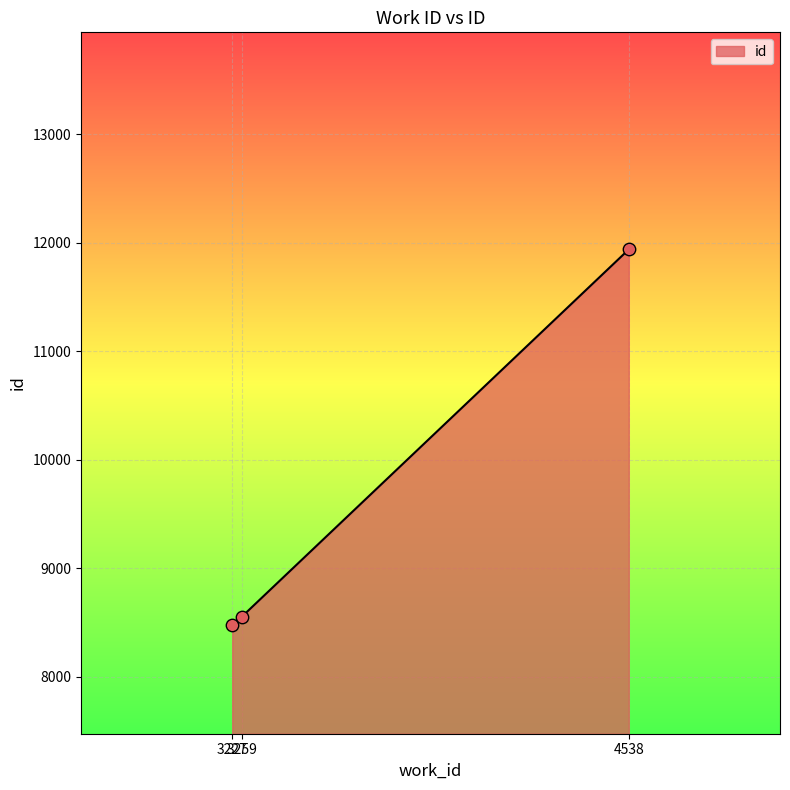

What is the change in value from 3259 to 4538?

+3383